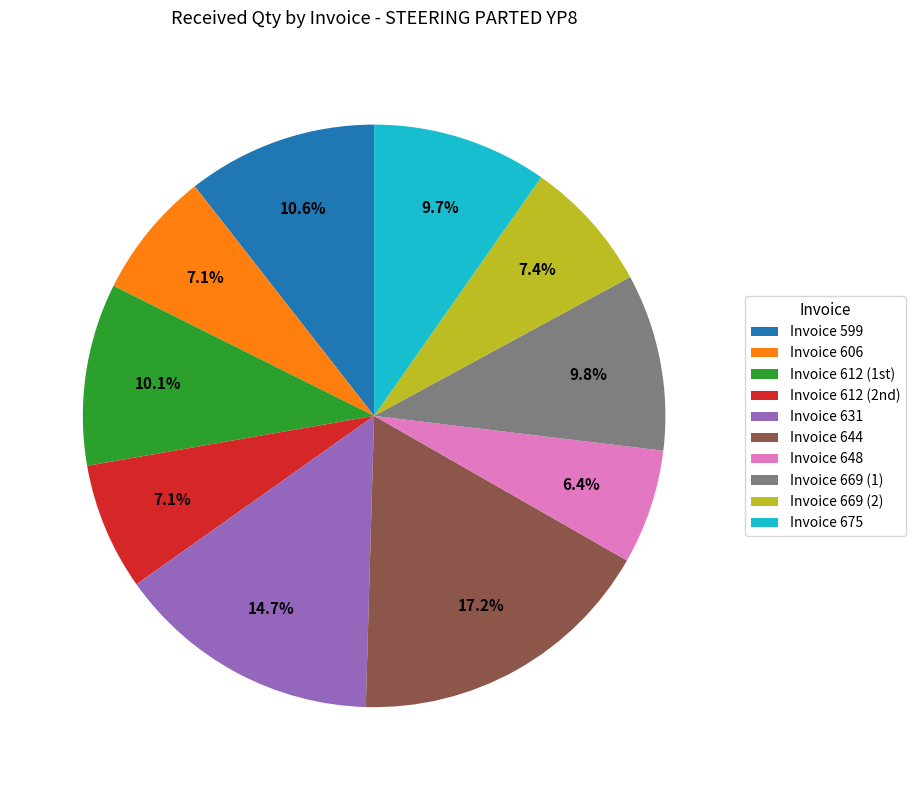

Is the sum of Invoice 644 and Invoice 599 greater than half?

No